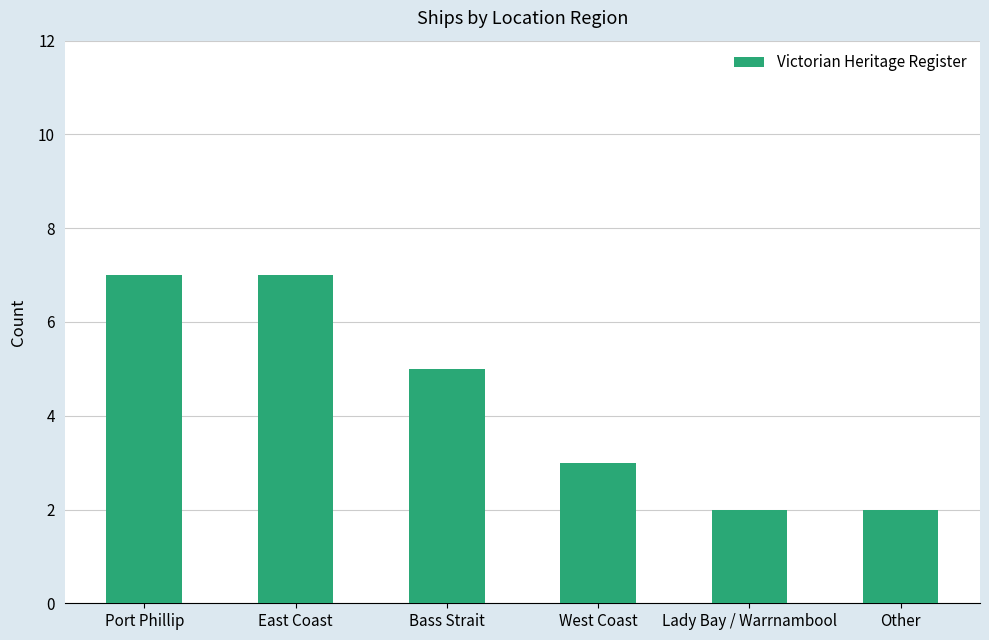

What is the label of the 4th bar from the right?

Bass Strait